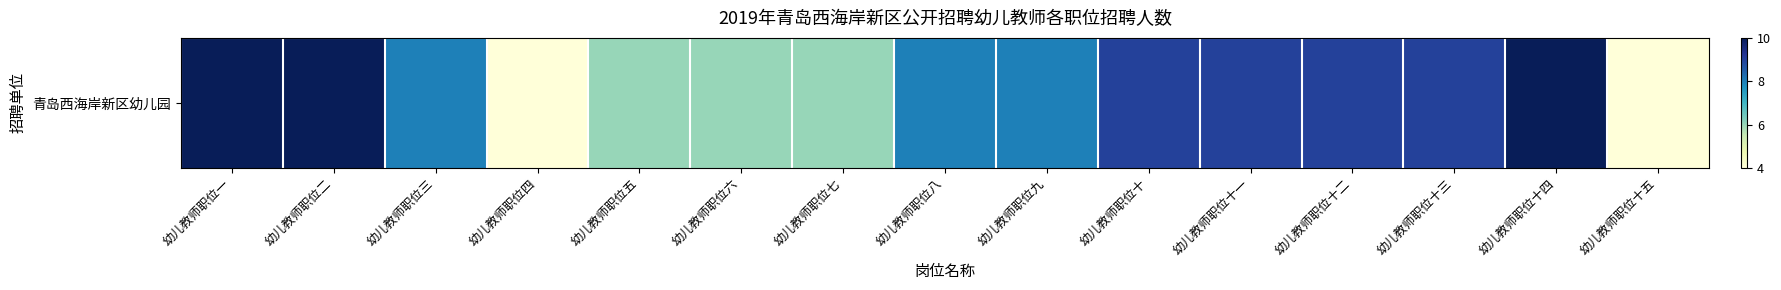

What is the average value?

8